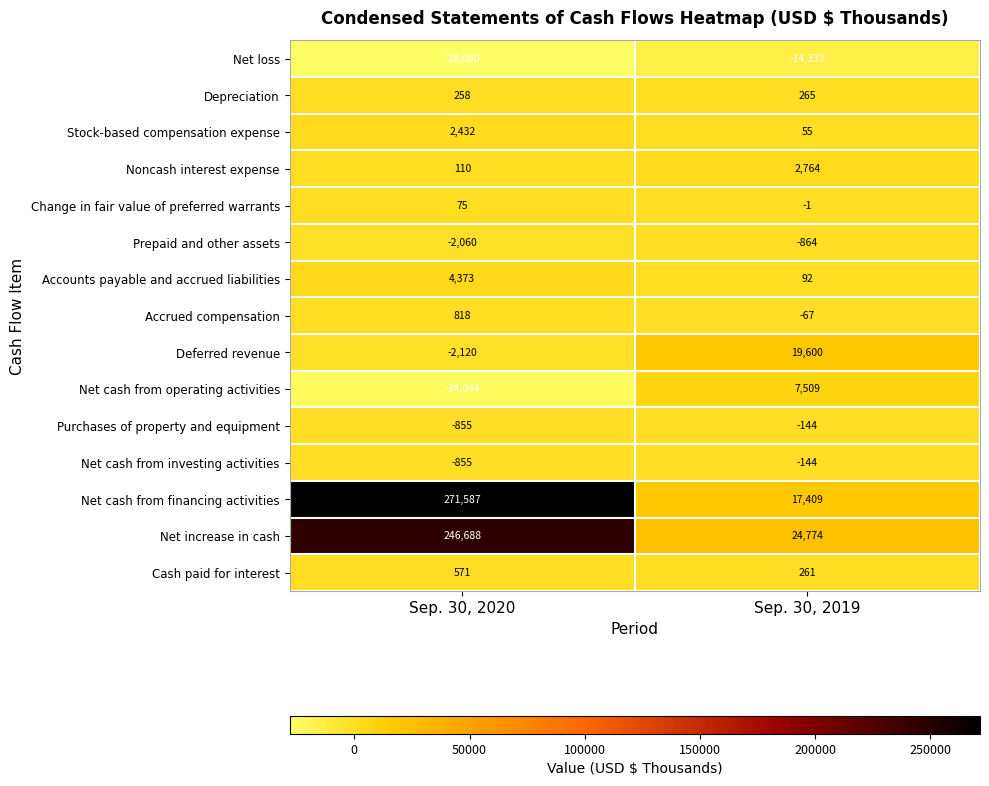

True or false: Accrued compensation has a value of -109 at Sep. 30, 2019.

False